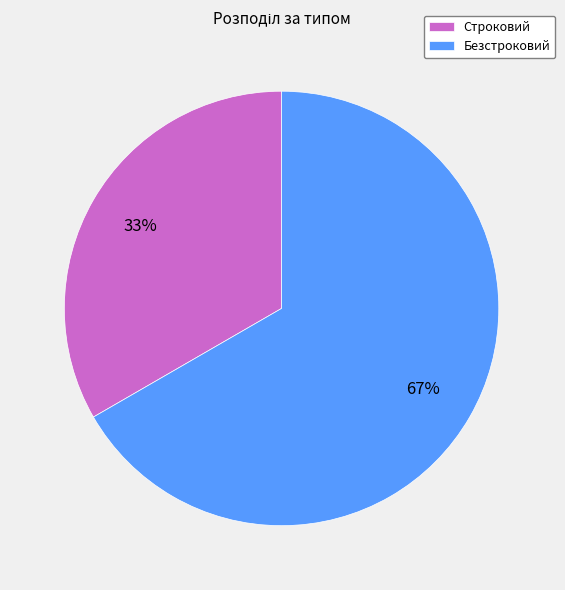

True or false: Безстроковий accounts for 67% of the total.

True